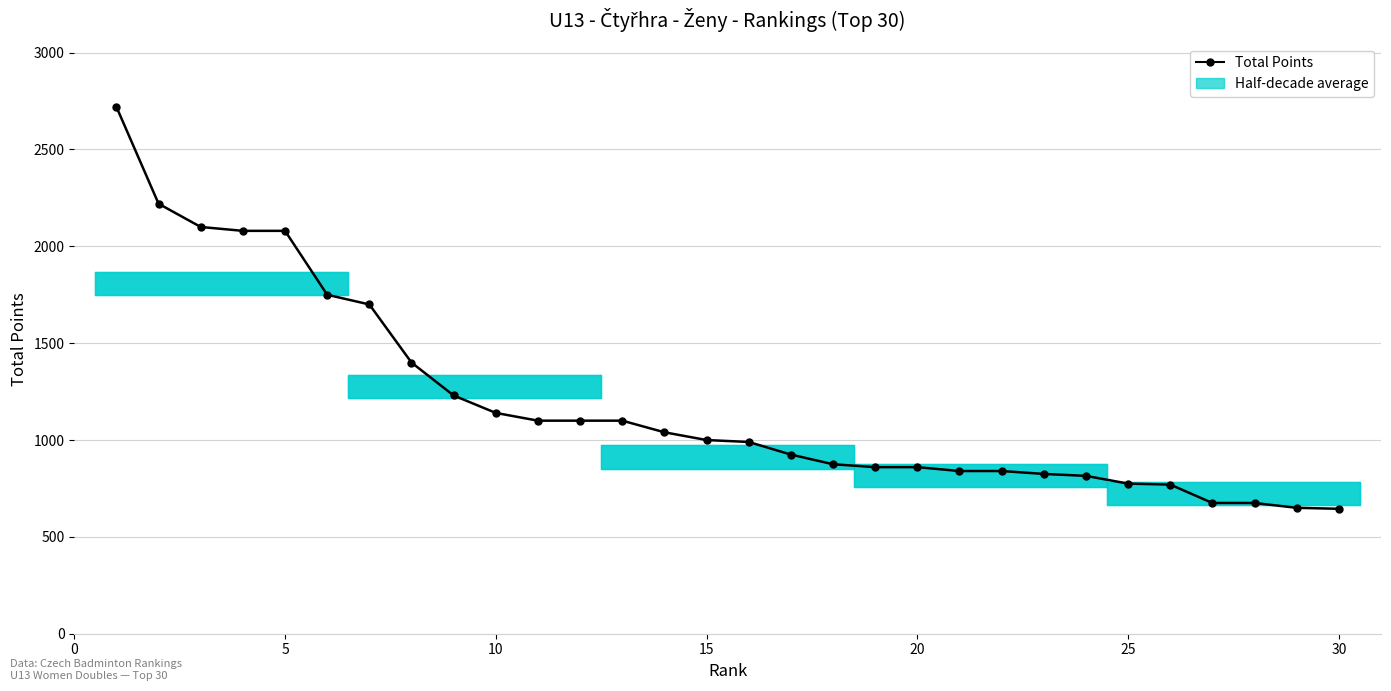

What is the value of the 26th point from the left?

770